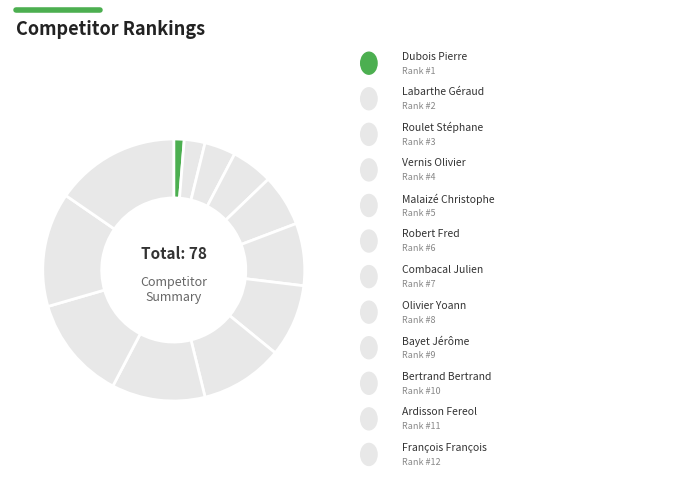

How many segments does this pie chart have?

12